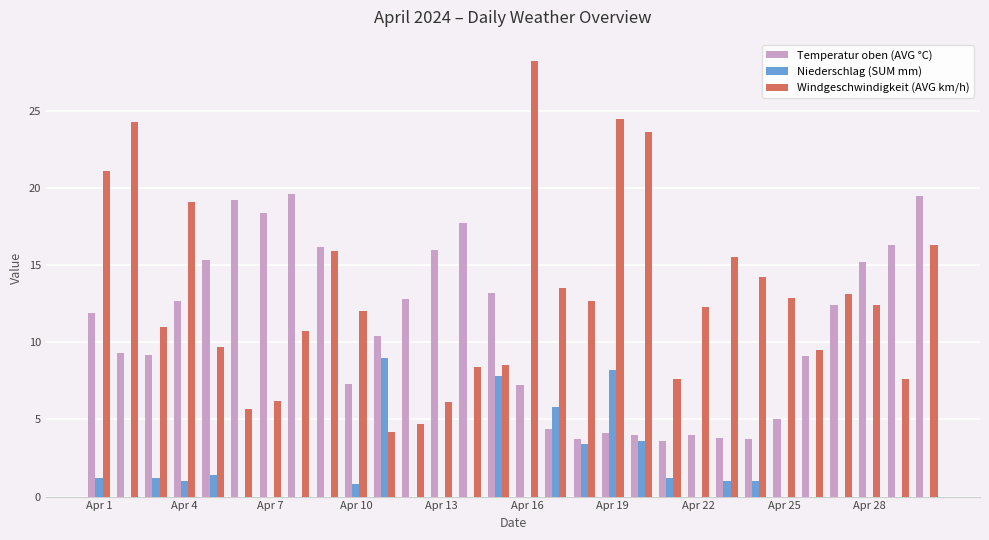

Which series has the widest spread of values?

Windgeschwindigkeit (AVG km/h)